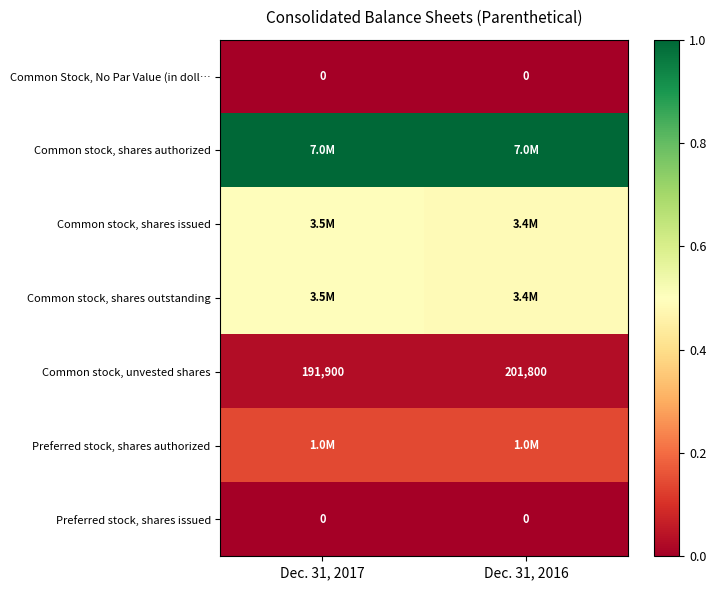

Which category has the lowest value across all series?

Dec. 31, 2017